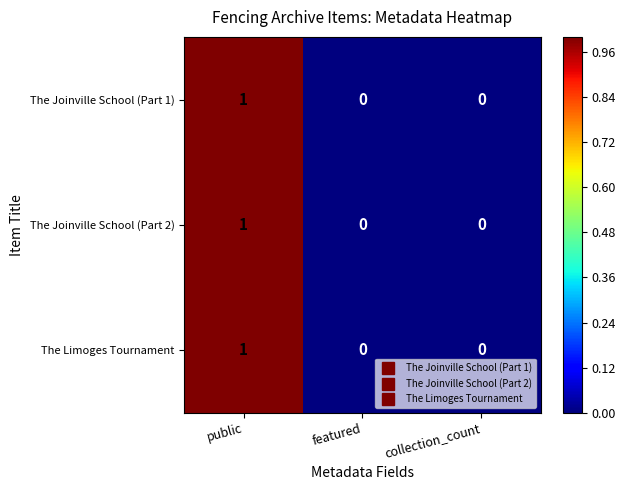

Count the The Joinville School (Part 2) values in the range 0 to 1.

3